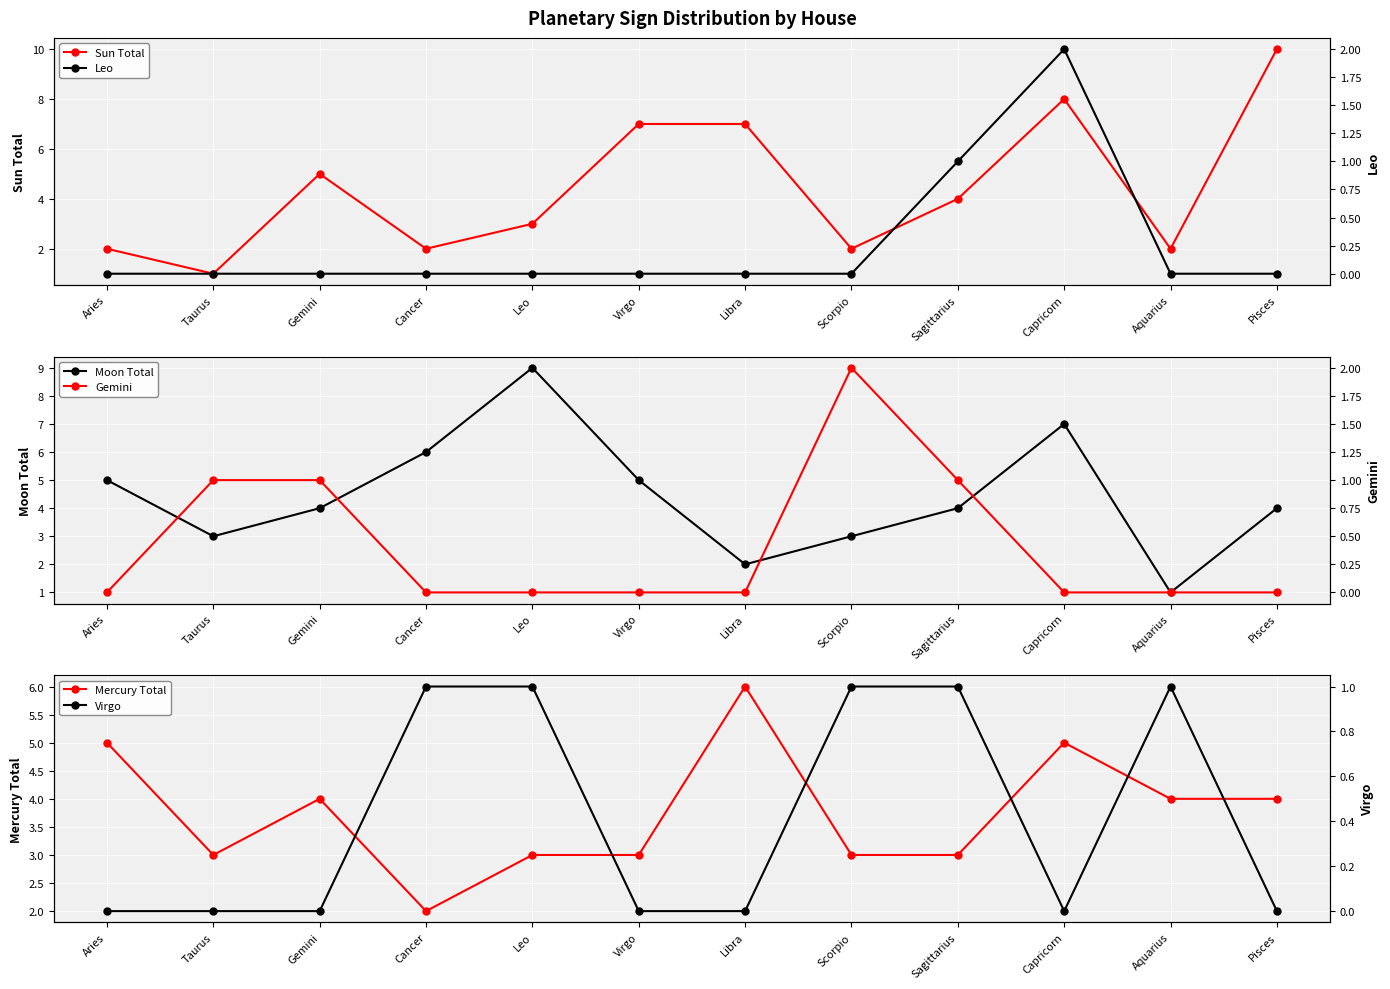

Reading left to right, extract all data points from this chart.

Sun Total: 2	1	5	2	3	7	7	2	4	8	2	10
Moon Total: 5	3	4	6	9	5	2	3	4	7	1	4
Mercury Total: 5	3	4	2	3	3	6	3	3	5	4	4
Leo: 0	0	0	0	0	0	0	0	1	2	0	0
Gemini: 0	1	1	0	0	0	0	2	1	0	0	0
Virgo: 0	0	0	1	1	0	0	1	1	0	1	0